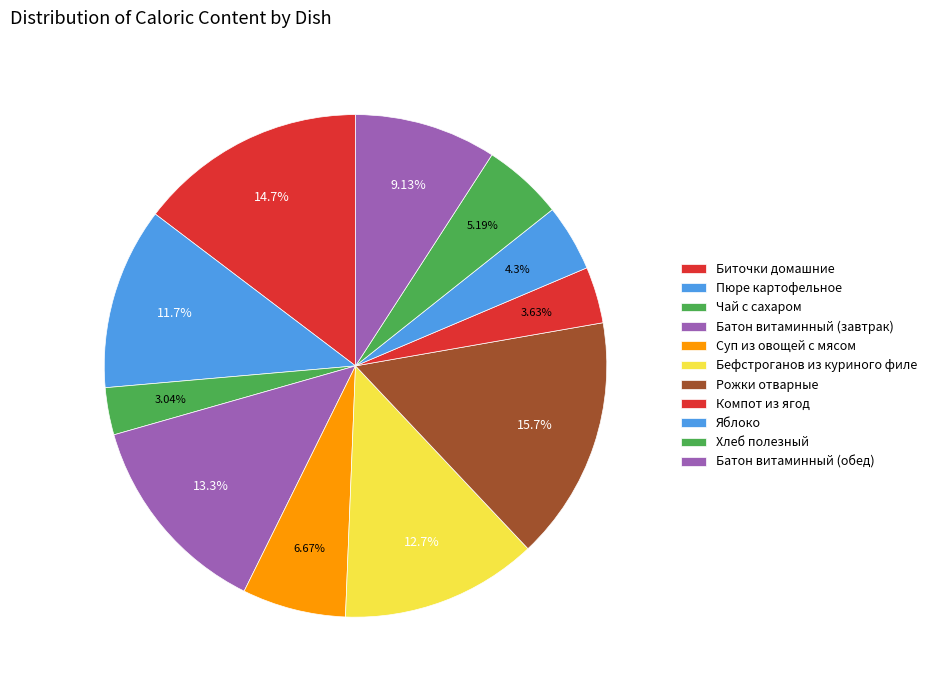

To the nearest percent, what is the average slice percentage?

9%